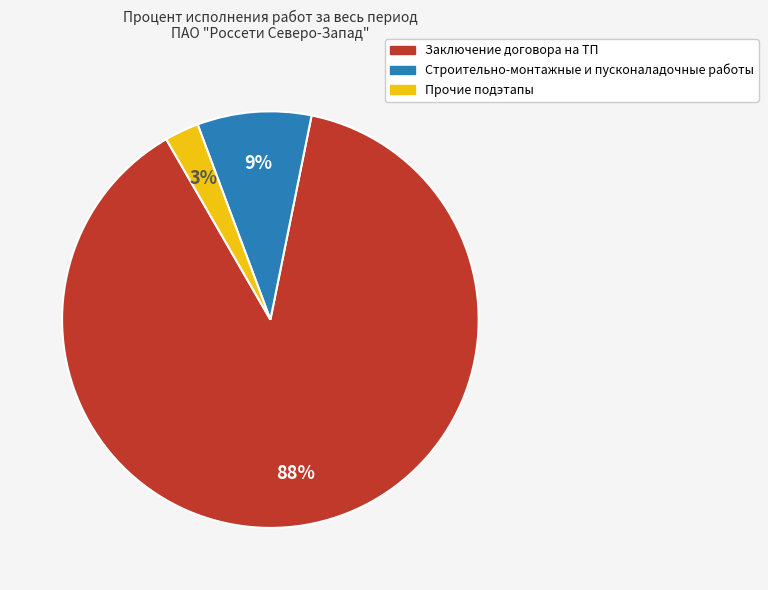

To the nearest percent, what is the average slice percentage?

33%